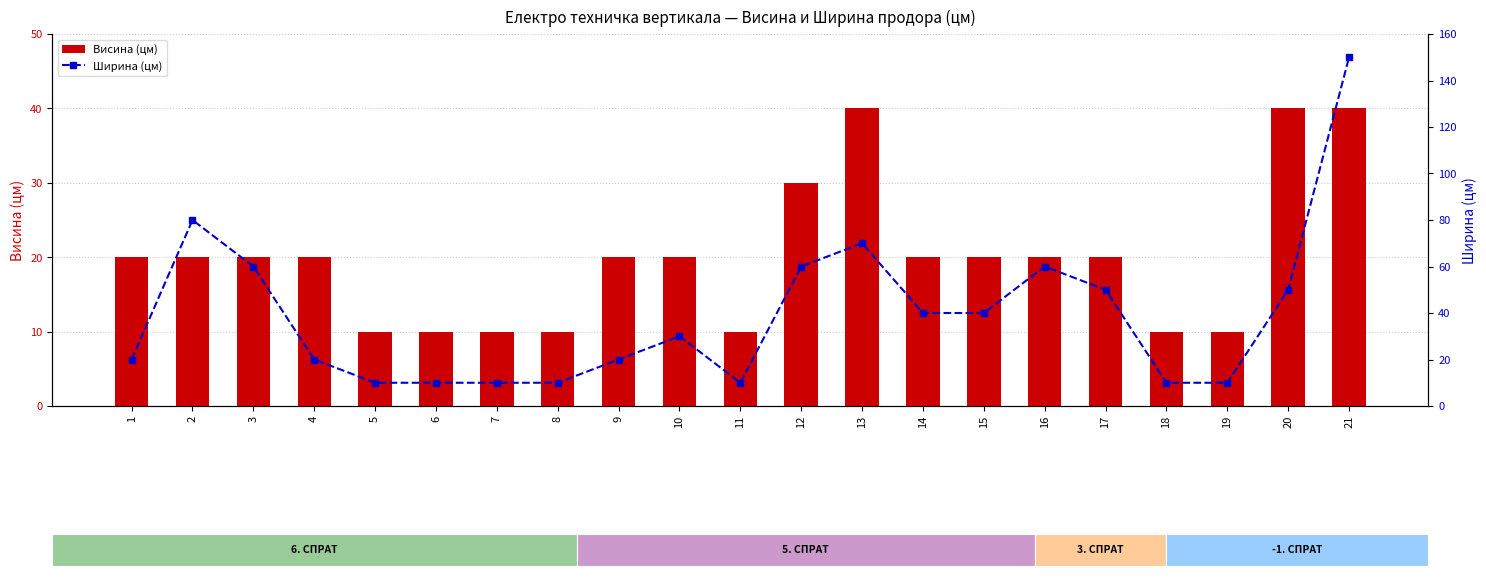

Reading right to left, list all the values displayed in this chart.

Висина (цм): 40	40	10	10	20	20	20	20	40	30	10	20	20	10	10	10	10	20	20	20	20
Ширина (цм): 150	50	10	10	50	60	40	40	70	60	10	30	20	10	10	10	10	20	60	80	20